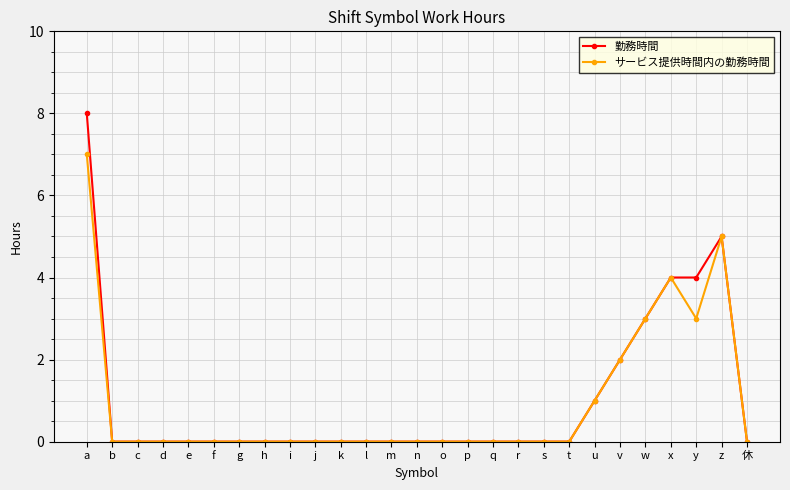

What is the label of the 23rd point from the right?

e